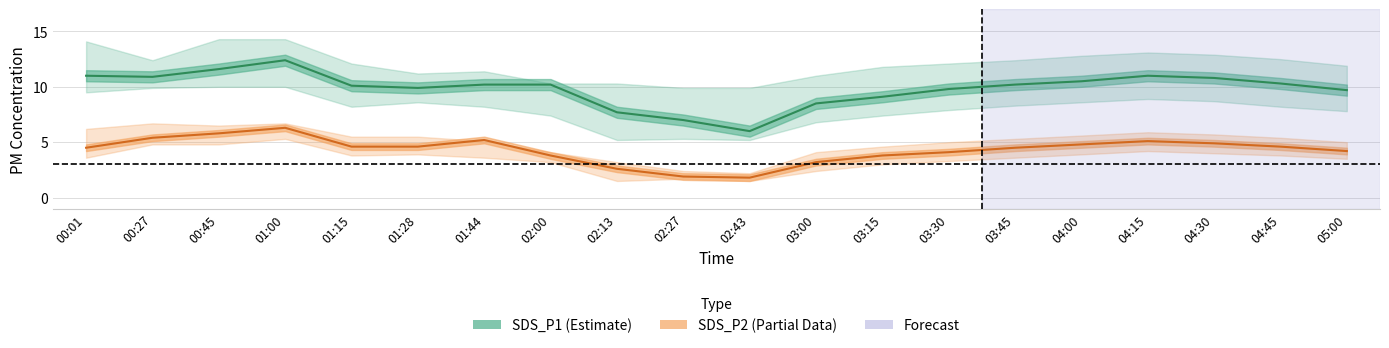

The SDS_P2_upper series shows 5.9 at 04:15. True or false?

True